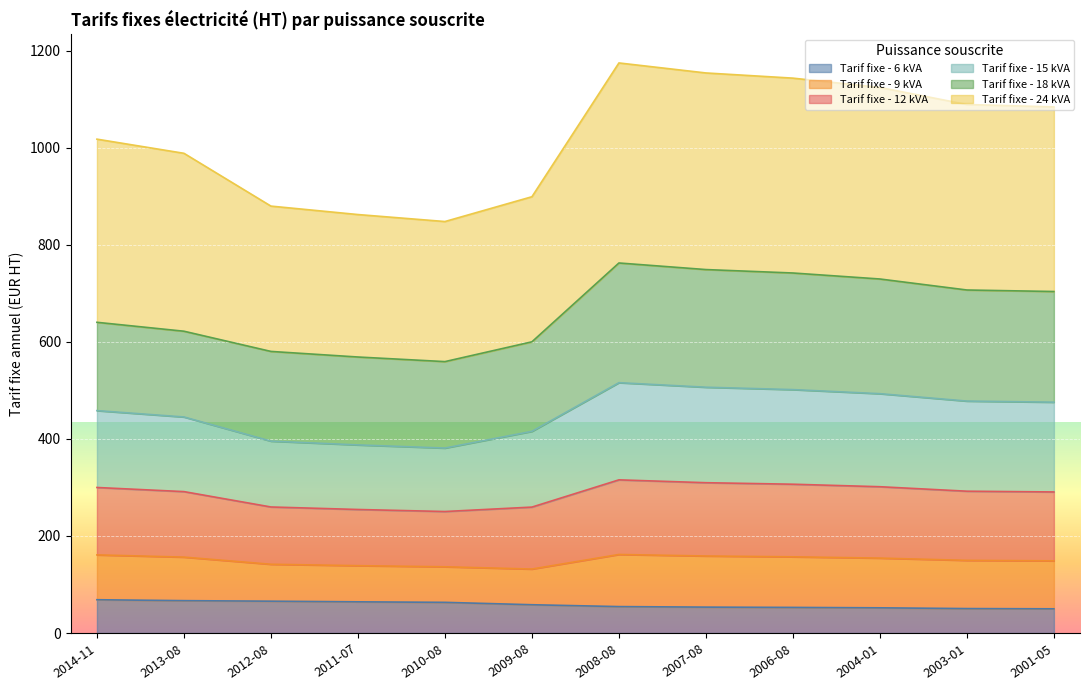

The Tarif fixe - 6 kVA series shows 94.9 at 2008-08. True or false?

False